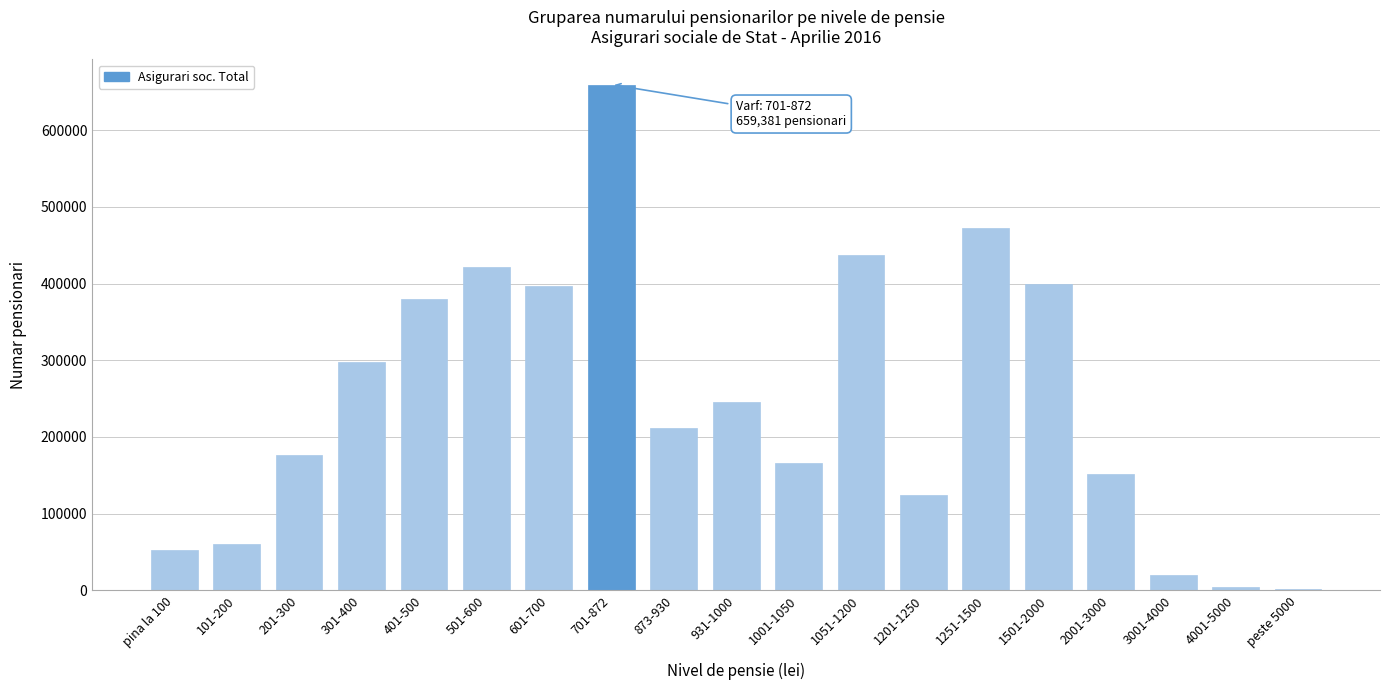

What is the change in value from pina la 100 to 873-930?

+159815